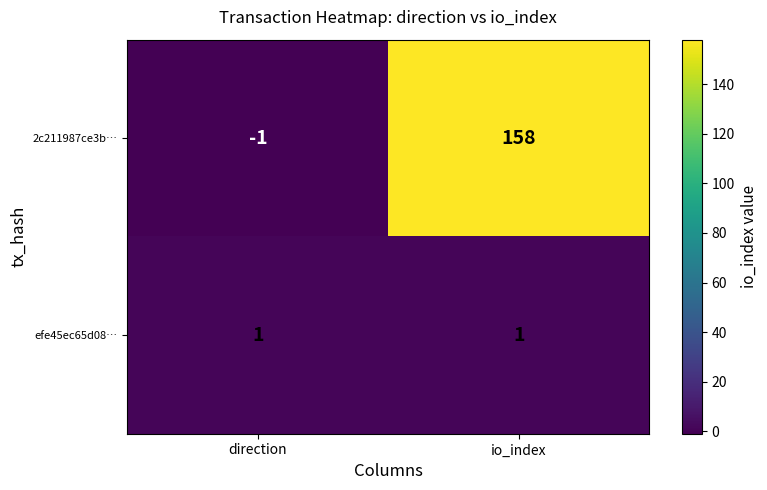

The efe45ec65d08… series shows 0 at io_index. True or false?

False